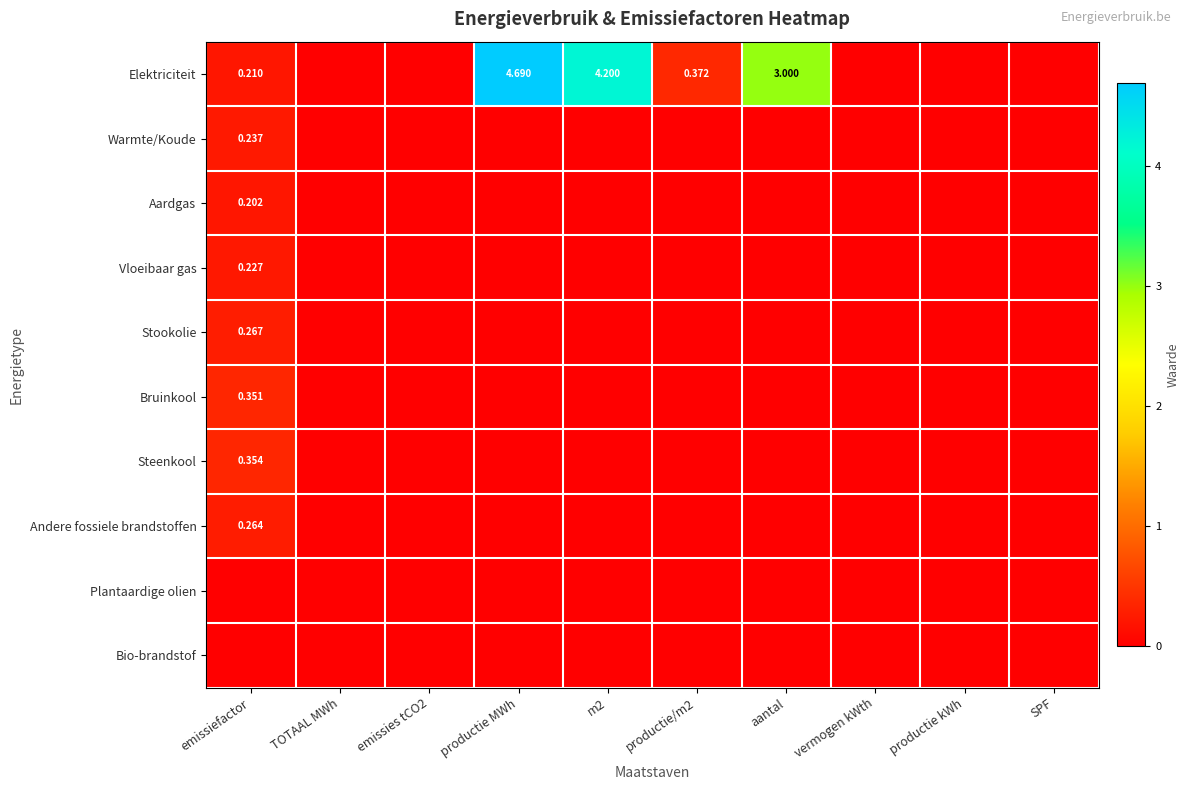

How many positive values does the Steenkool series have?

1